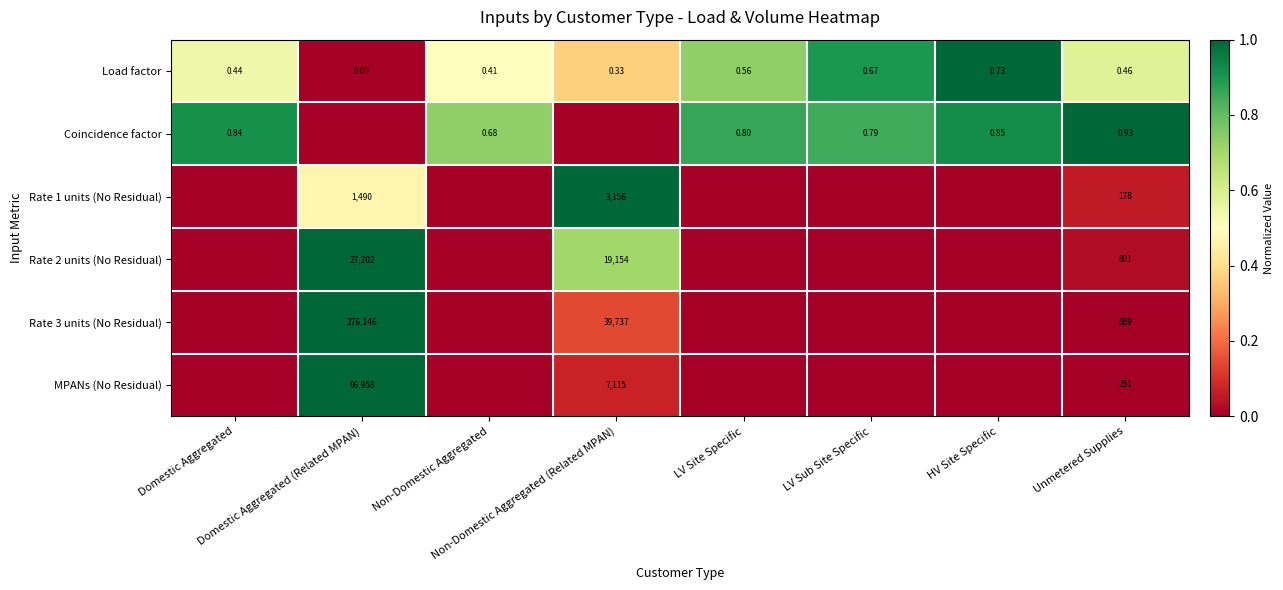

At which category is the sum across all series the highest?

Domestic Aggregated (Related MPAN)